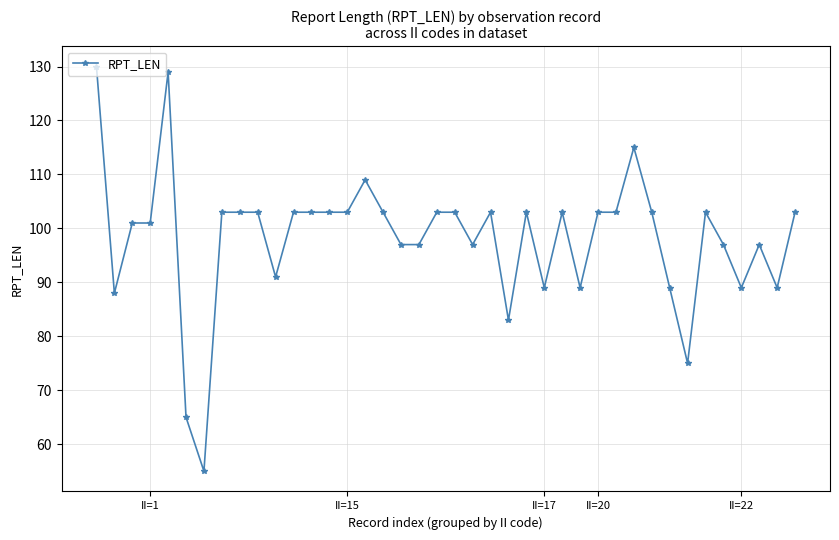

What is the maximum value shown in the chart?

130